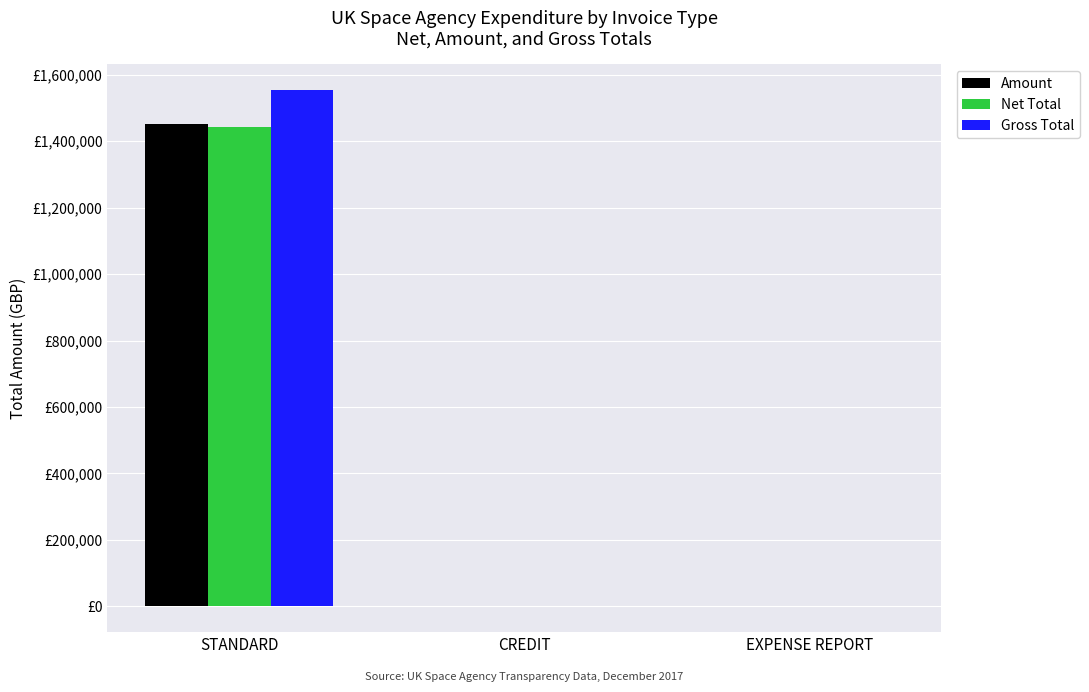

Which category has the highest value across all series?

STANDARD